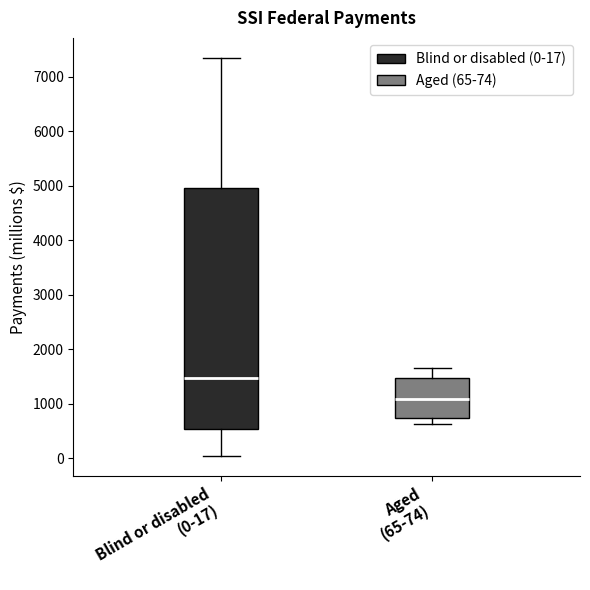

Reading left to right, read every box against the y-axis: the position of its median line, the range the box covers, and the ends of its whiskers. The values are not printed on the chart, so give them approximately, as read against the axis.

Blind or disabled (0-17): median 1500, box 500 to 5000, whiskers 0 to 7300
Aged (65-74): median 1100, box 700 to 1500, whiskers 600 to 1700